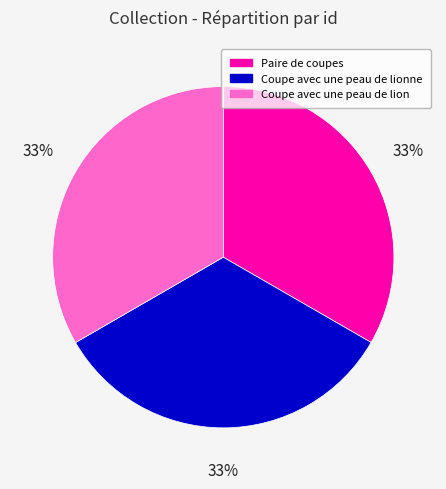

Is Coupe avec une peau de lionne the majority of the pie?

No